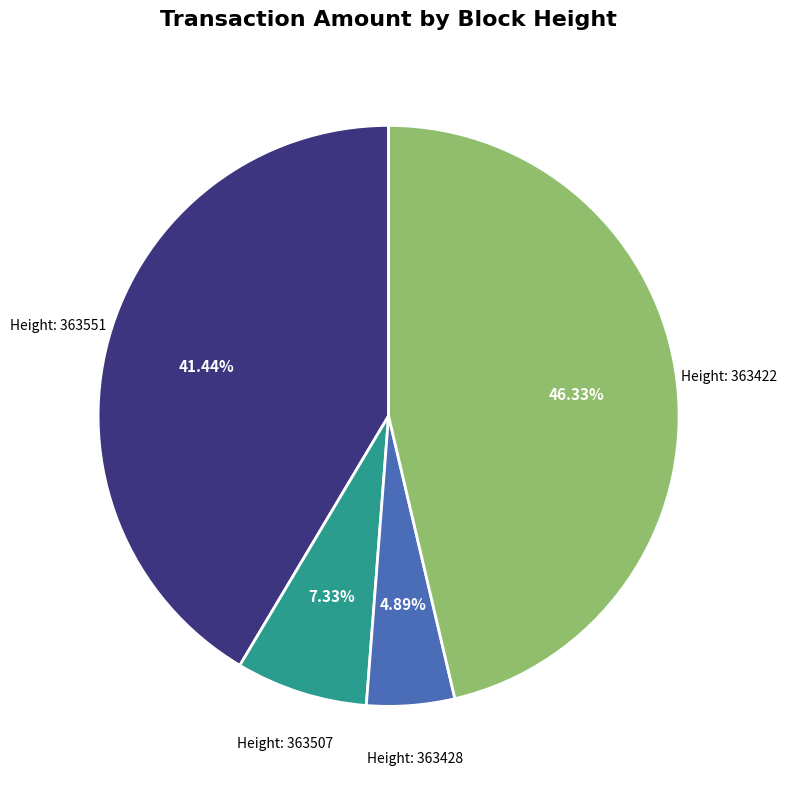

How many slices are in this pie chart?

4